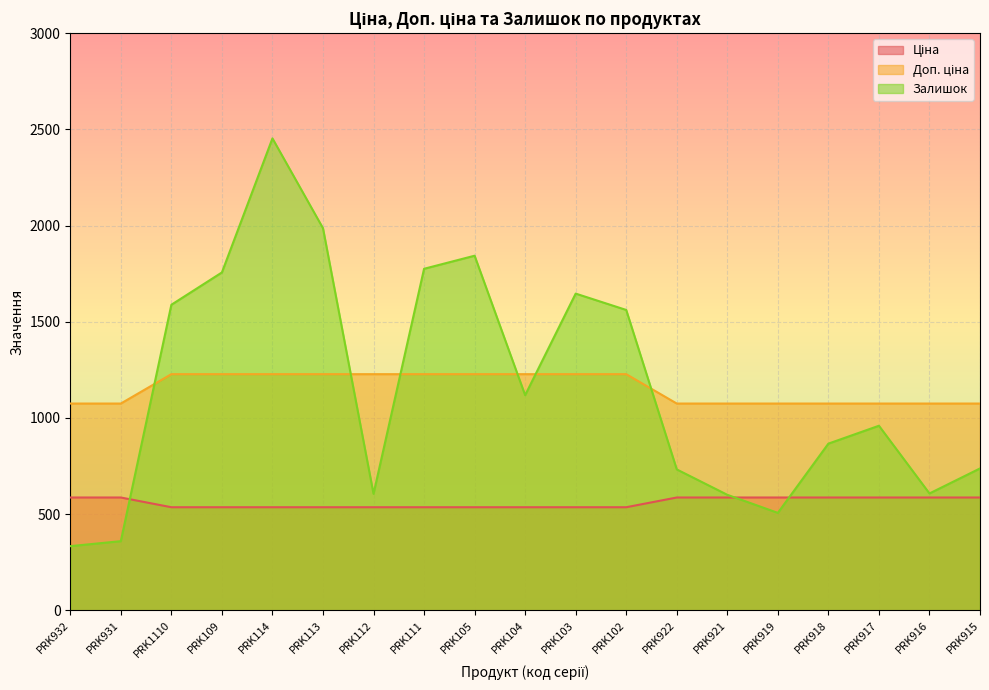

What are all the series names shown in the legend?

Ціна, Доп. ціна, Залишок